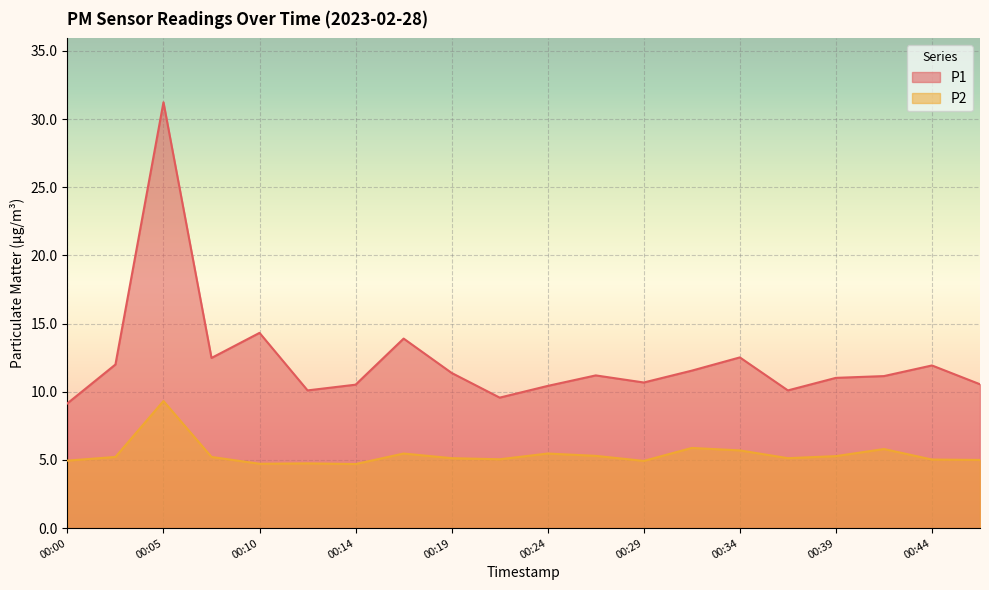

What is the value of the P2 point at the 18th from the left?

5.8